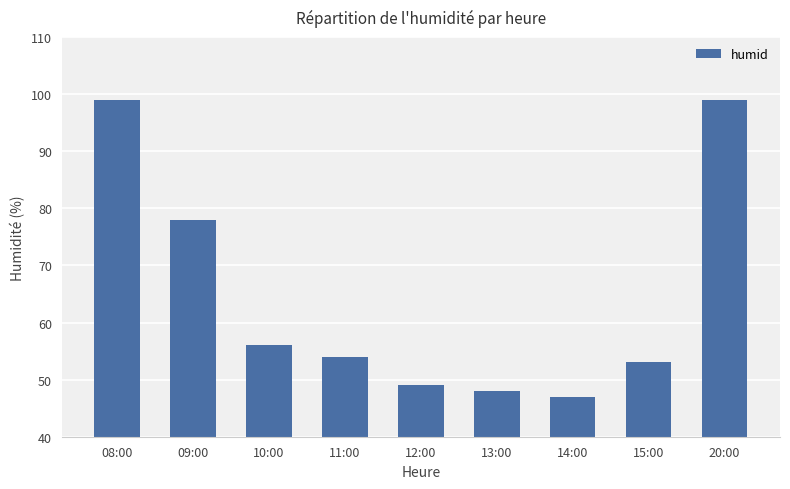

What is the average value?

65